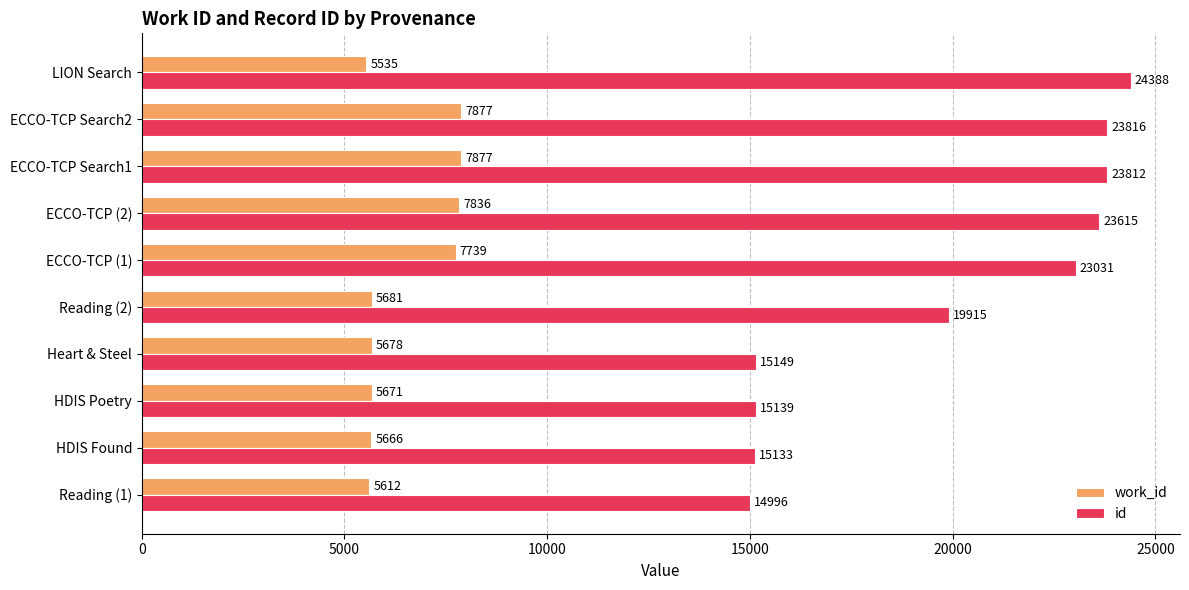

Which series changed the most between Reading (2) and ECCO-TCP (2)?

id